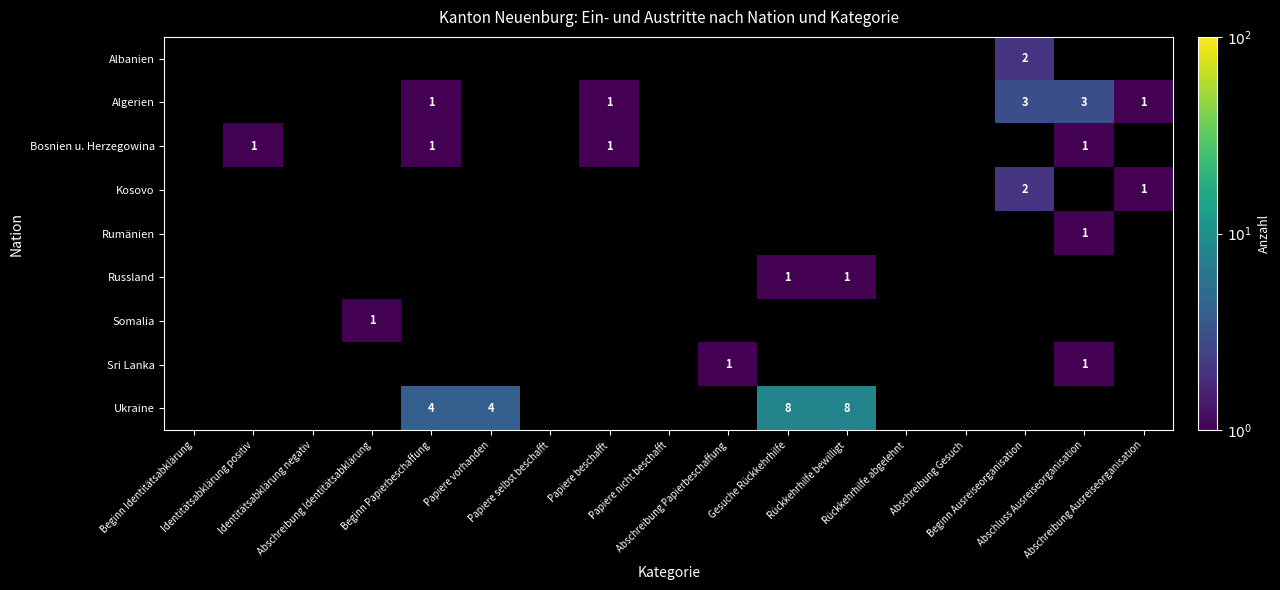

What is the maximum value shown in the chart?

8.0